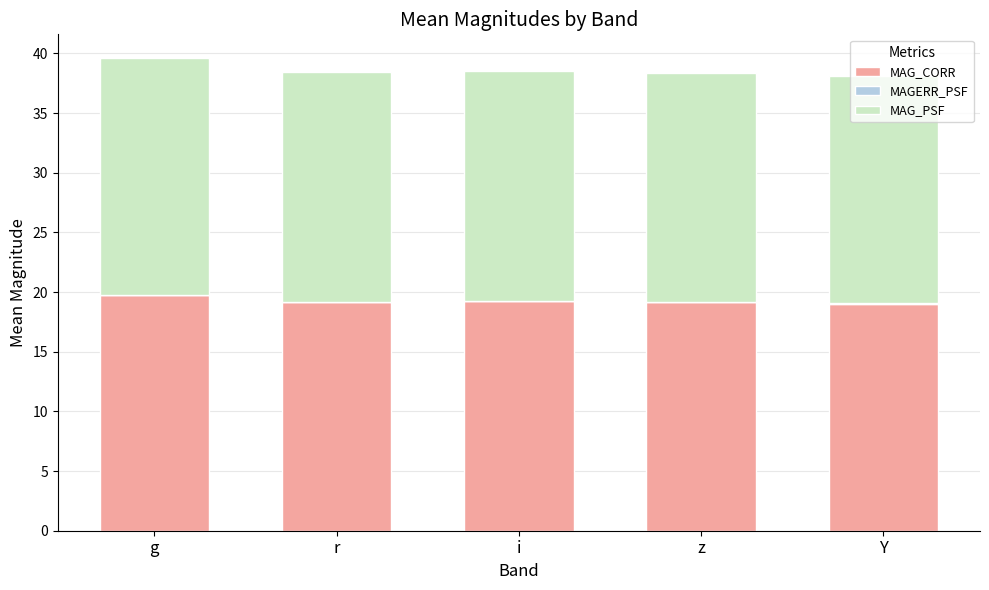

The MAG_CORR series shows 19.2 at r. True or false?

True